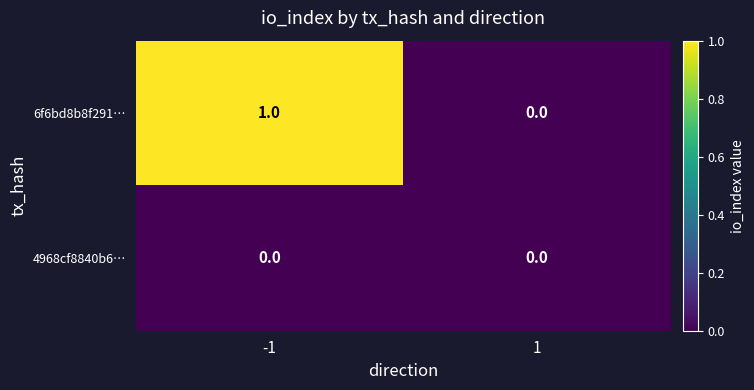

Which series has the largest total across all categories?

6f6bd8b8f291…